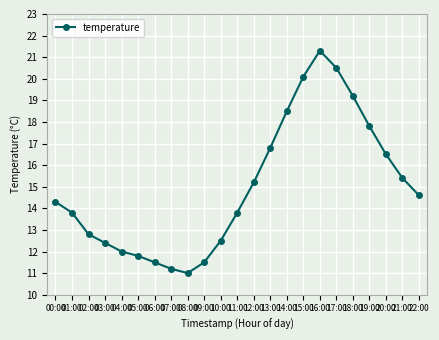

What is the maximum value shown in the chart?

21.3